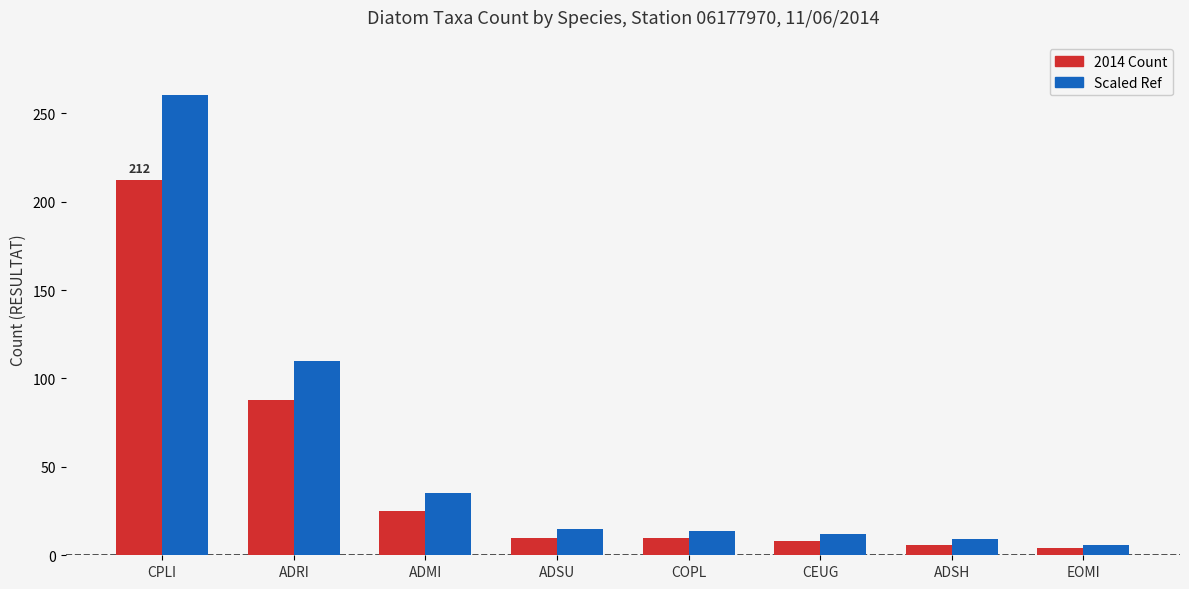

Which series has the largest total across all categories?

Scaled Ref